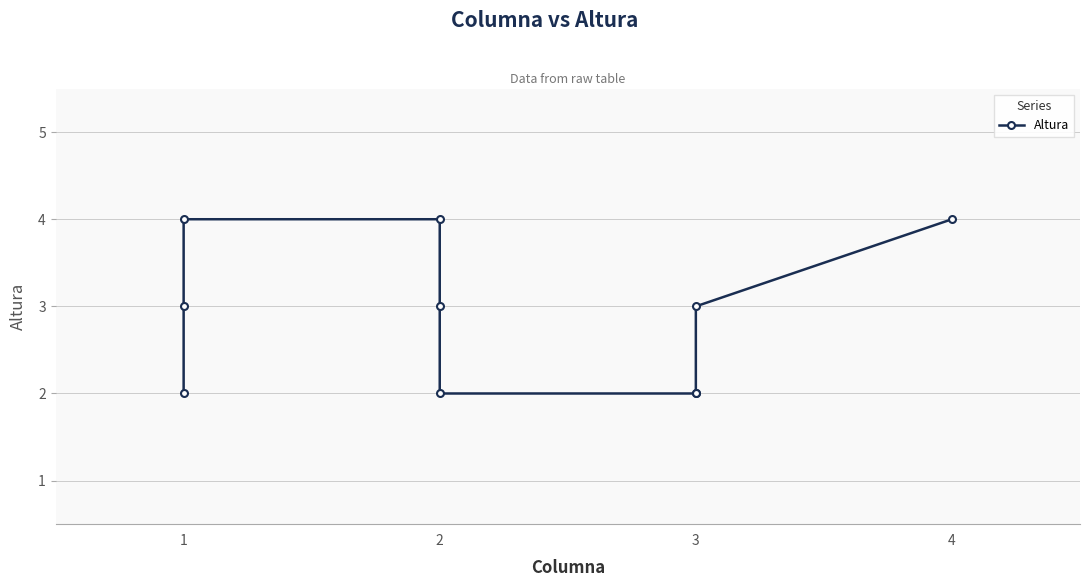

What is the value of the 6th point from the left?

2